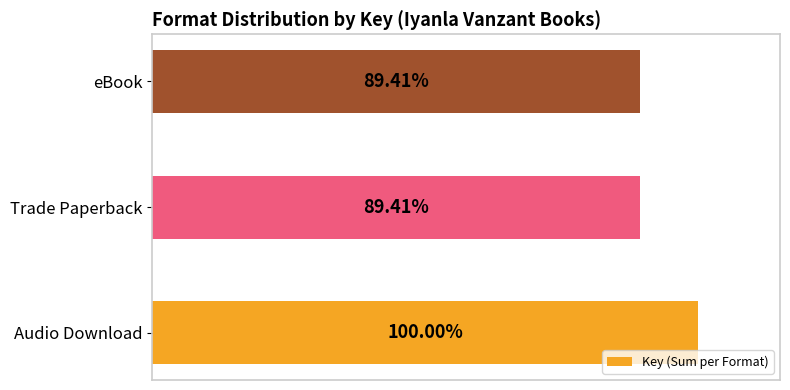

Does the chart contain any negative values?

No